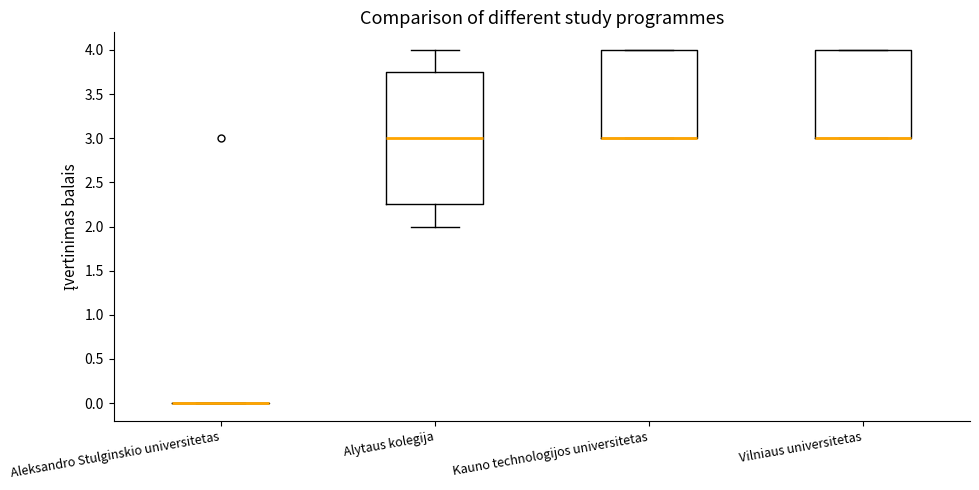

Where is the upper edge of the box for Vilniaus universitetas on the y-axis? The values are not printed on the chart, so give them approximately, as read against the axis.

4.00